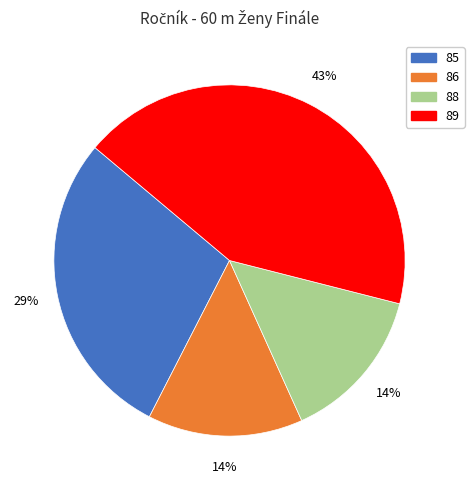

To the nearest percent, what is the average slice percentage?

25%